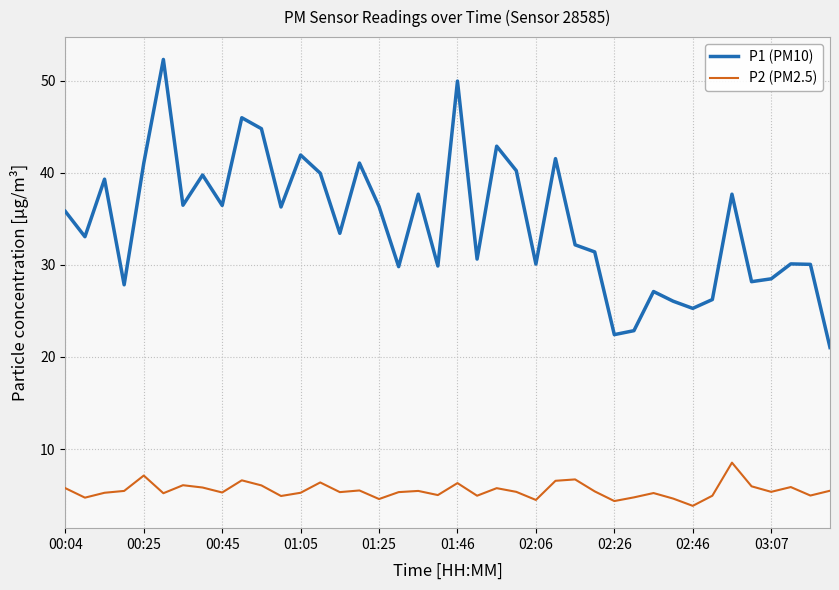

What is the maximum value shown in the chart?

52.3